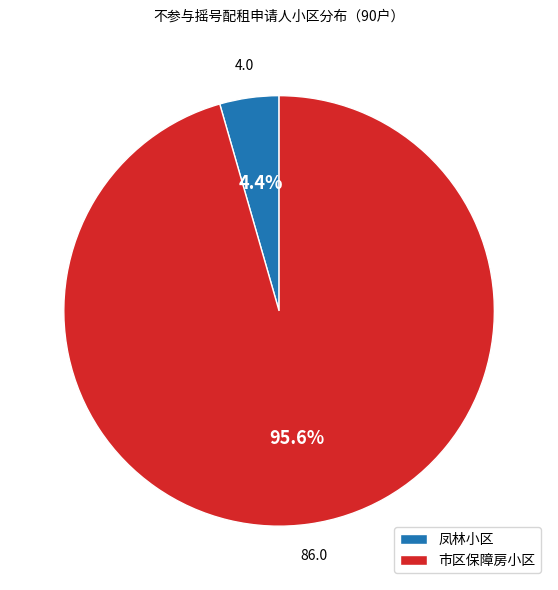

Between 凤林小区 and 市区保障房小区, which is larger?

市区保障房小区